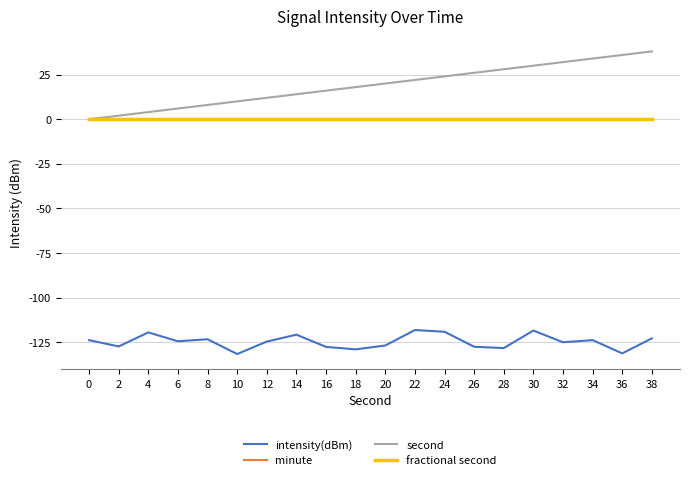

Does the chart display data point markers on the line(s)?

No